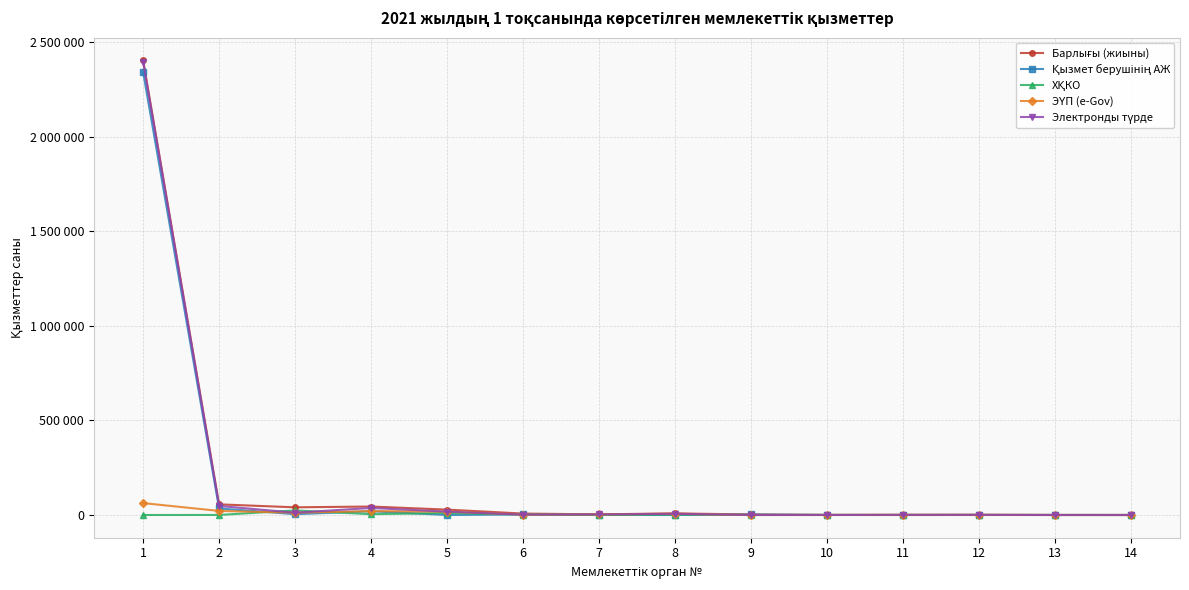

What is the maximum value shown in the chart?

2403424